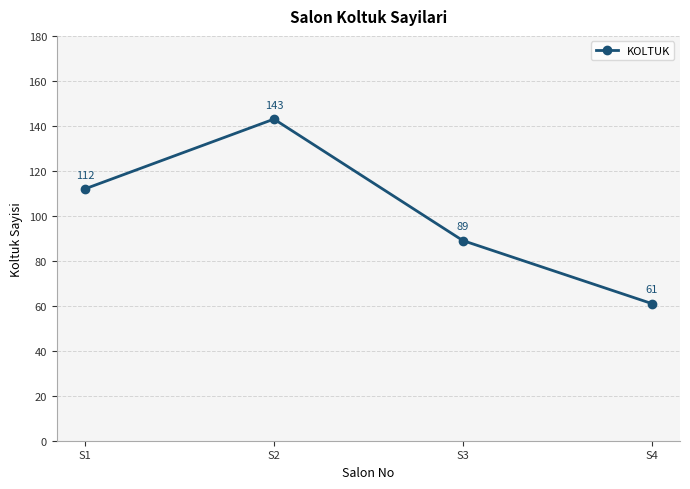

Rank the categories by value from highest to lowest.

S2, S1, S3, S4